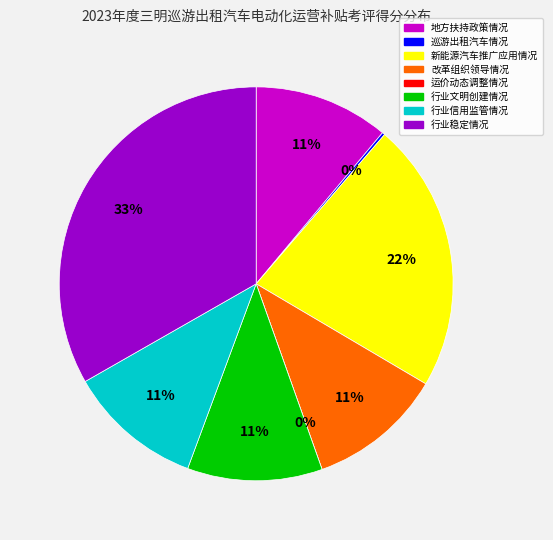

Is it true that 行业信用监管情况 is 20% of the pie?

False